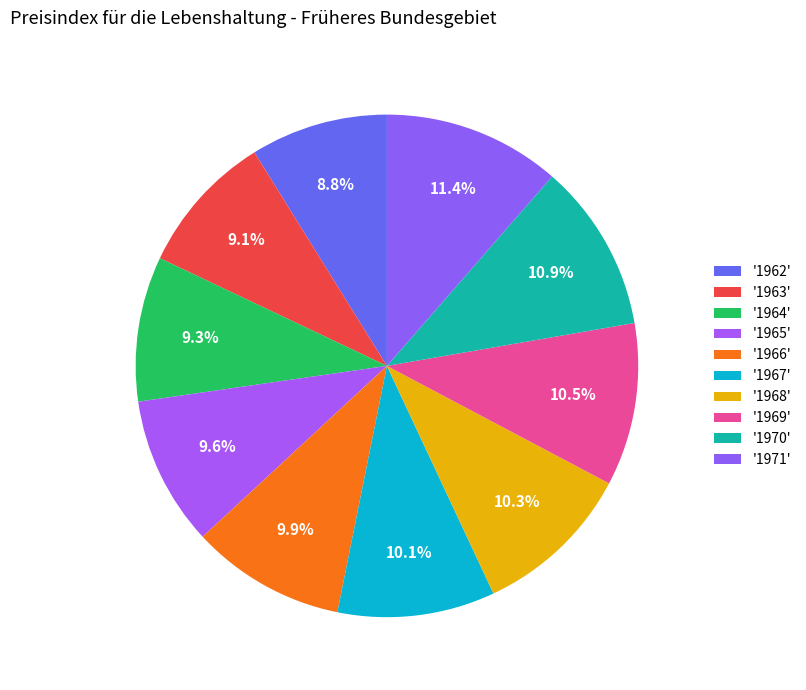

Count the number of slices in the pie.

10